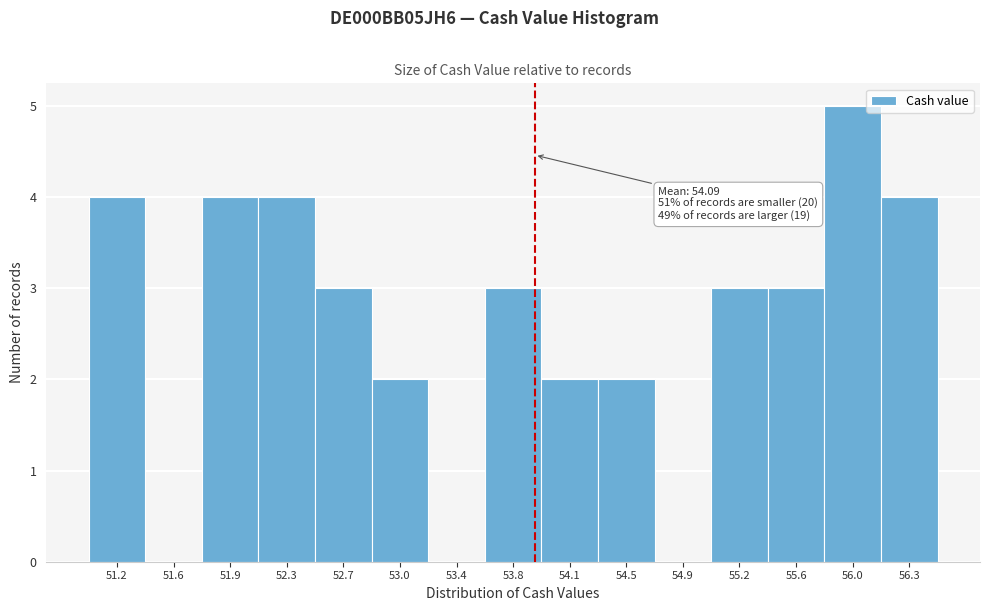

Reading right to left, list all the values displayed in this chart.

56.3=4	56.0=5	55.6=3	55.2=3	54.9=0	54.5=2	54.1=2	53.8=3	53.4=0	53.0=2	52.7=3	52.3=4	51.9=4	51.6=0	51.2=4